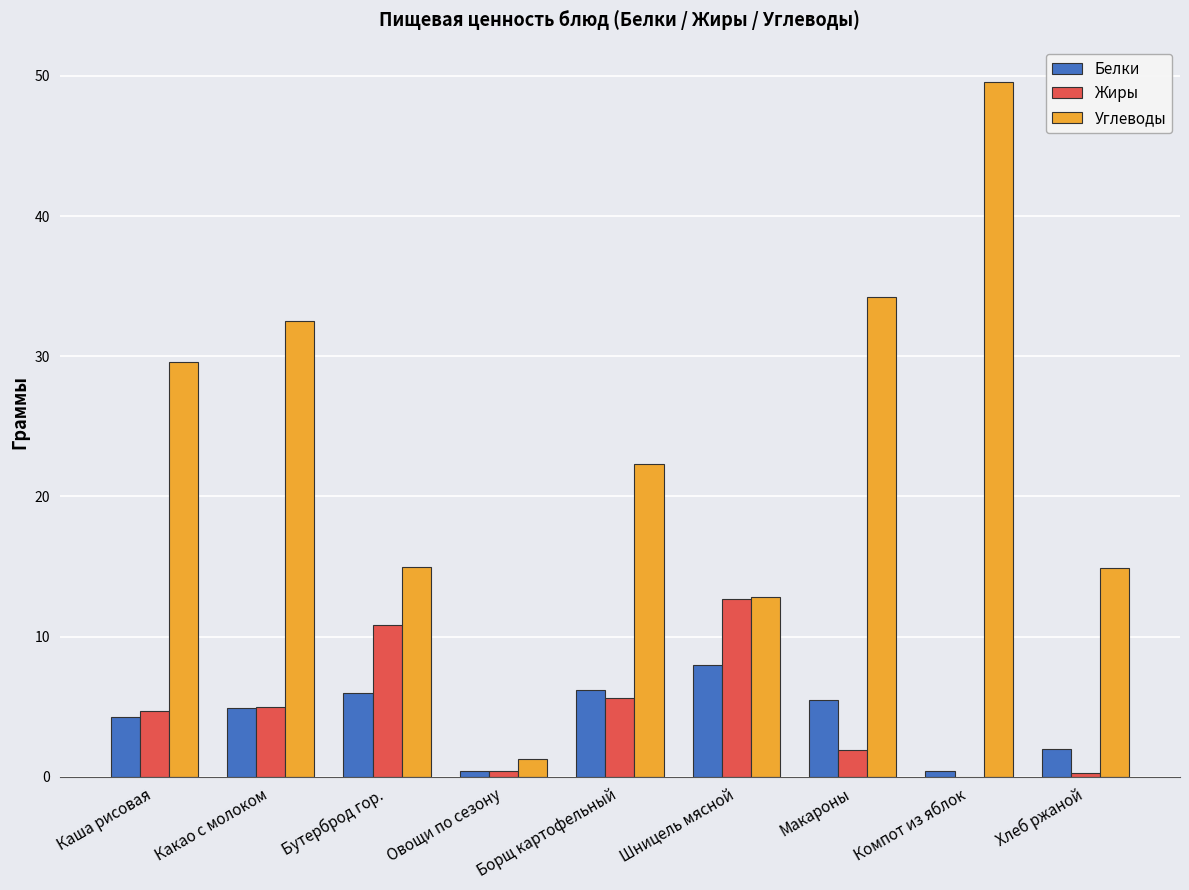

Which series has the largest total across all categories?

Углеводы